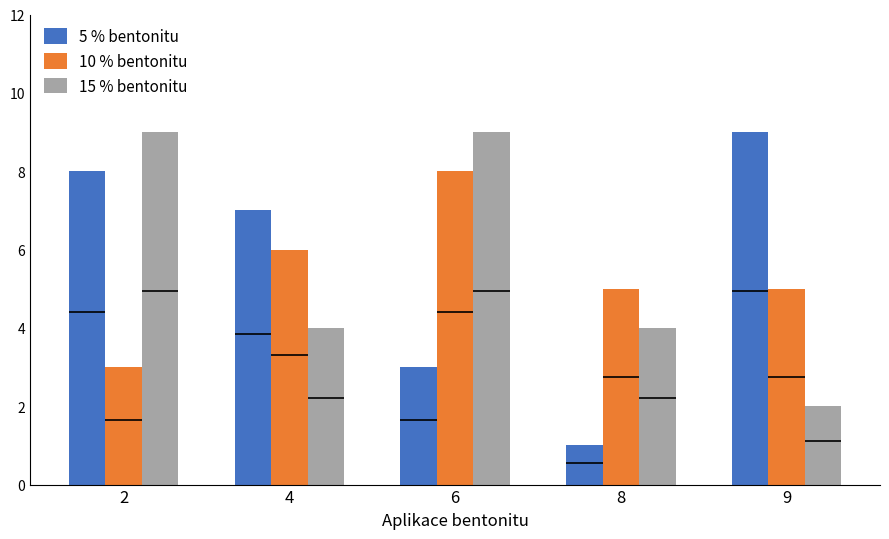

Reading left to right, transcribe all the data shown in this chart.

5 % bentonitu: 8	7	3	1	9
10 % bentonitu: 3	6	8	5	5
15 % bentonitu: 9	4	9	4	2